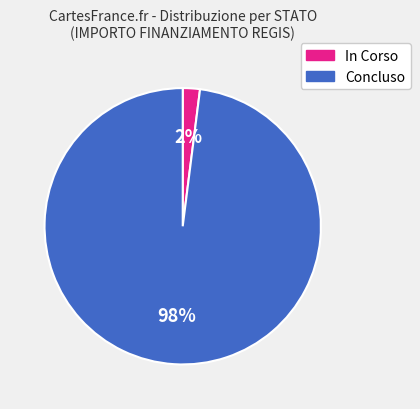

How many segments does this pie chart have?

2